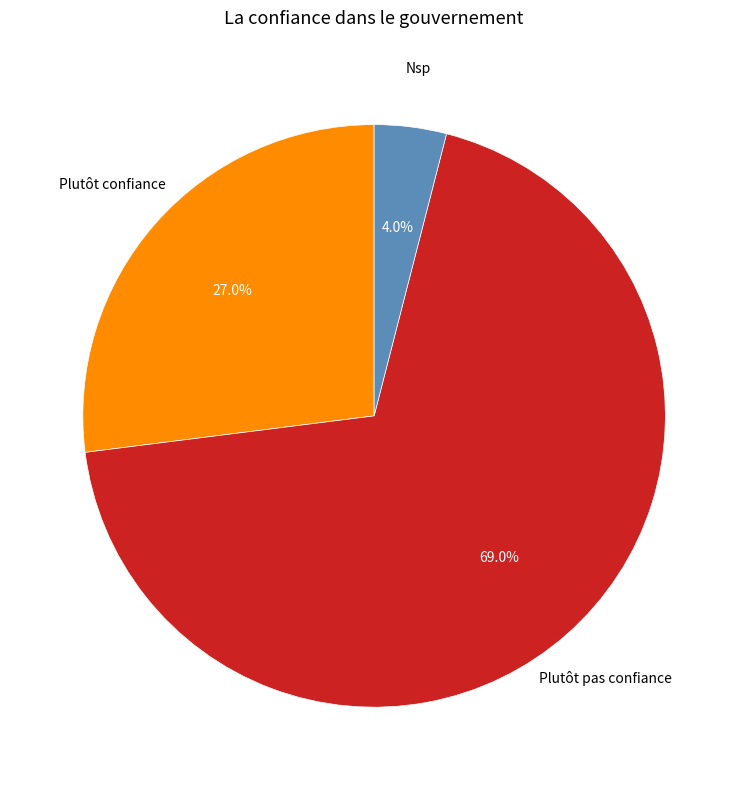

To the nearest percent, what is the average slice percentage?

33%